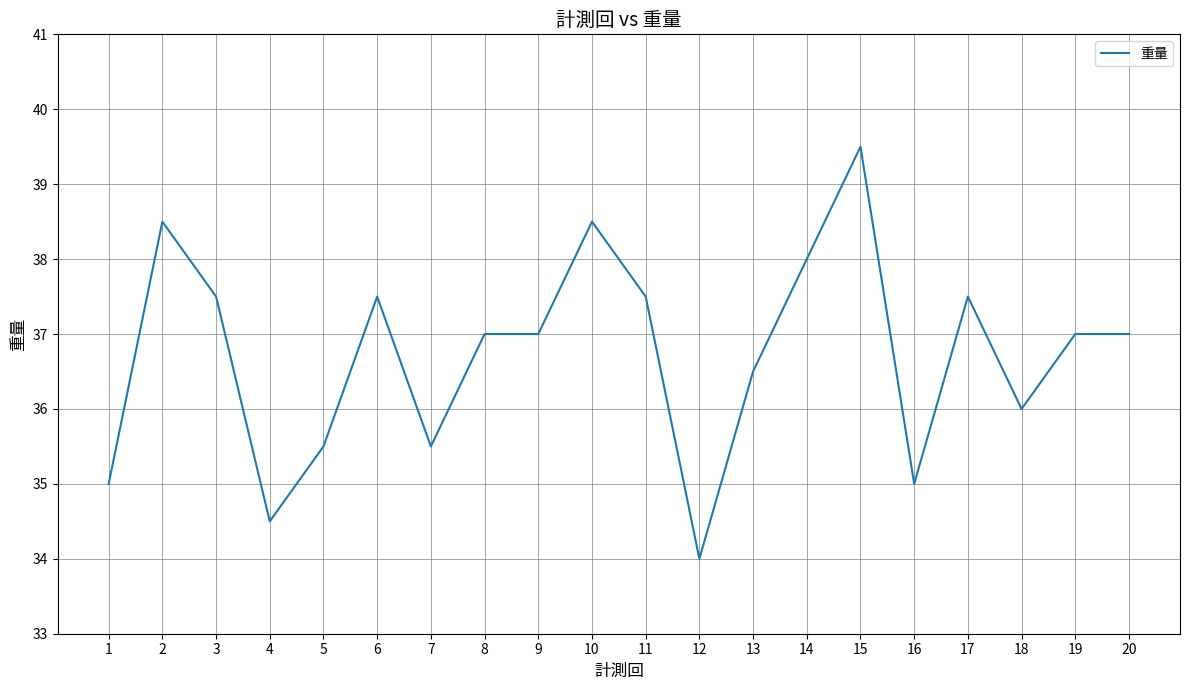

True or false: the data shows 35.0 at 1.

True